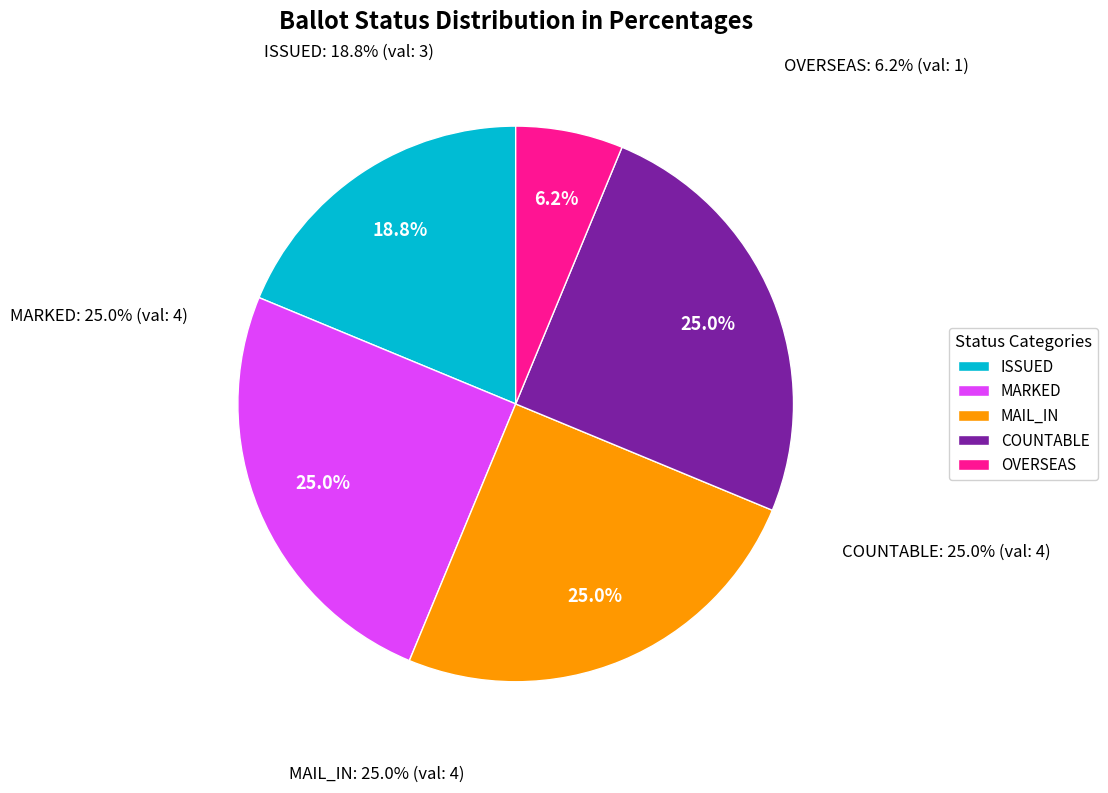

What is the ratio of the value at MAIL_IN to the value at MARKED?

1.0